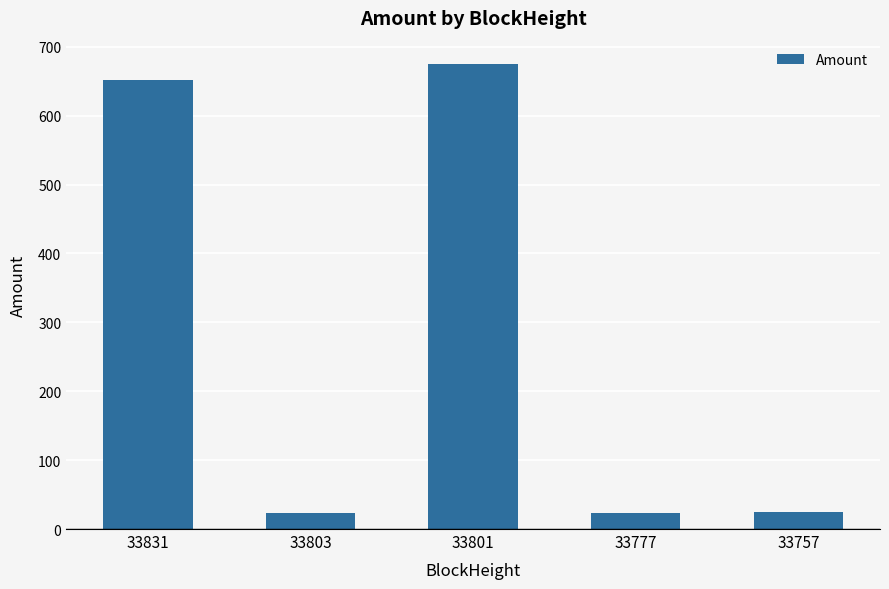

What is the sum of all values?

1399.3